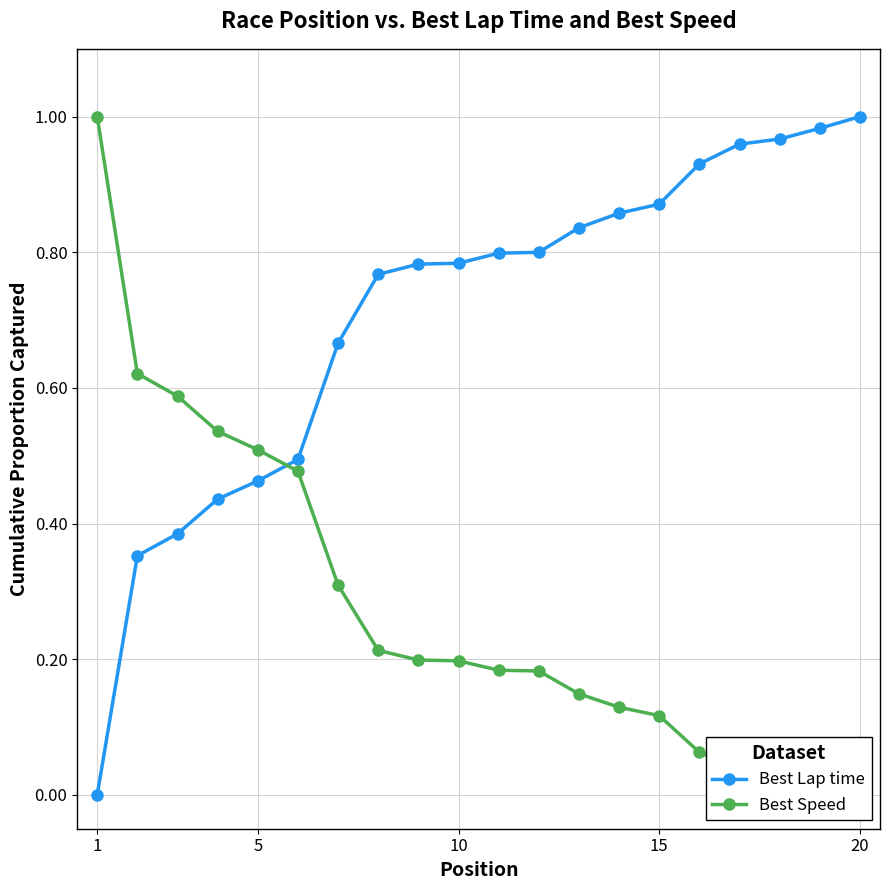

True or false: Best Lap time has a value of 1.0 at 20.

True